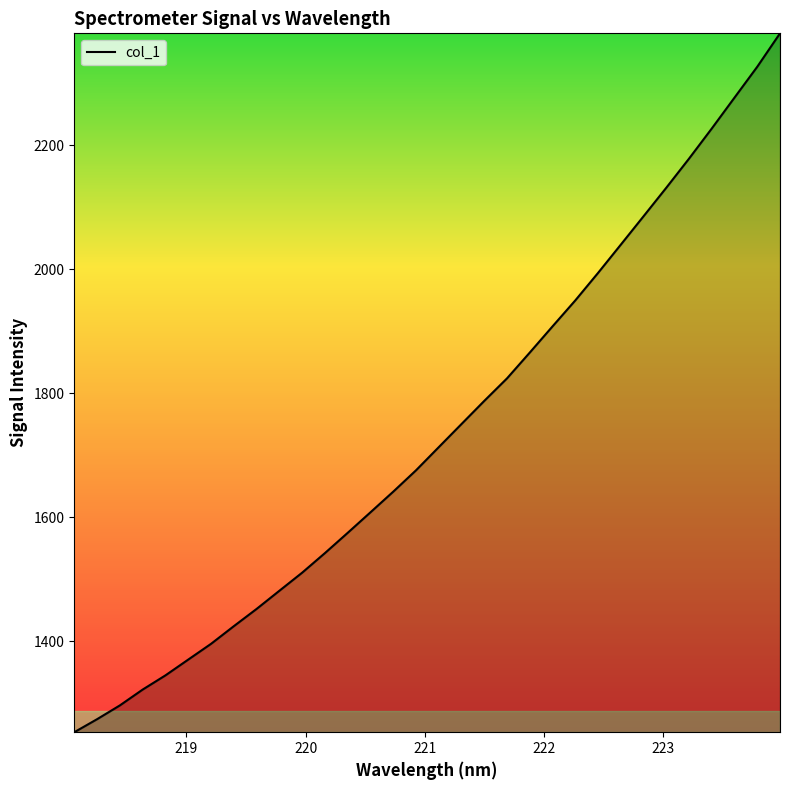

What is the greatest value displayed?

2380.9